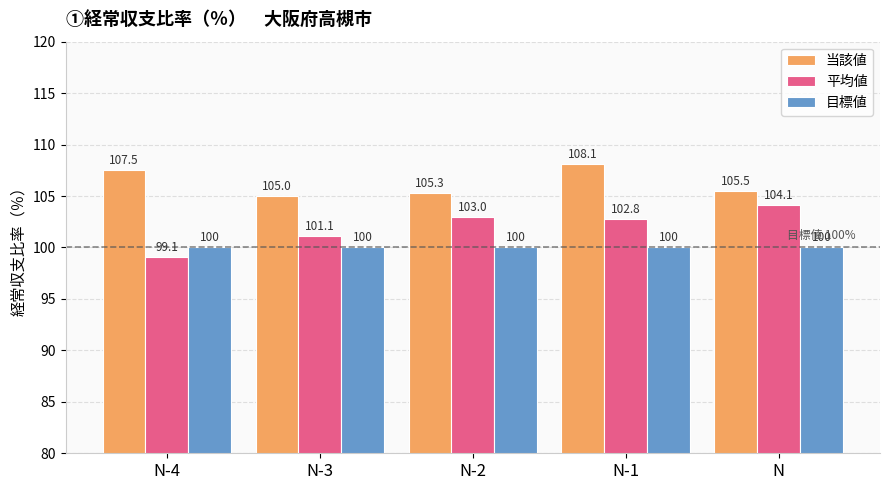

Is the value of 目標値 at N greater than the value of 当該値 at N-4?

No